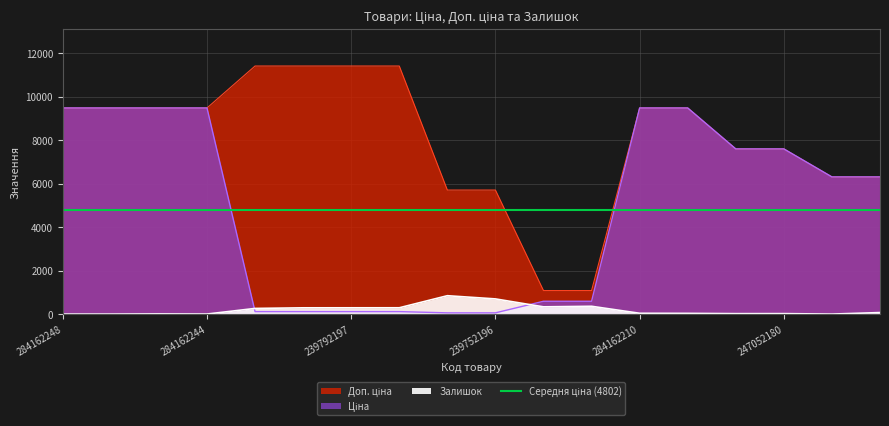

What is the label of the 5th point from the right?

284162209